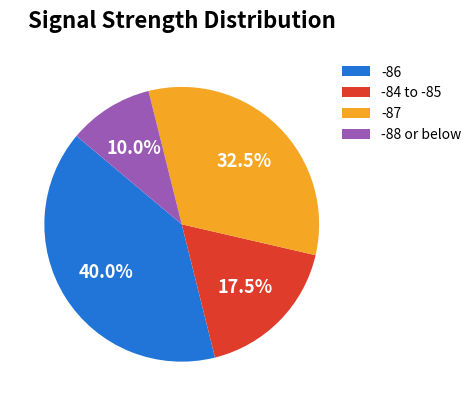

What is the largest slice in the pie chart?

-86